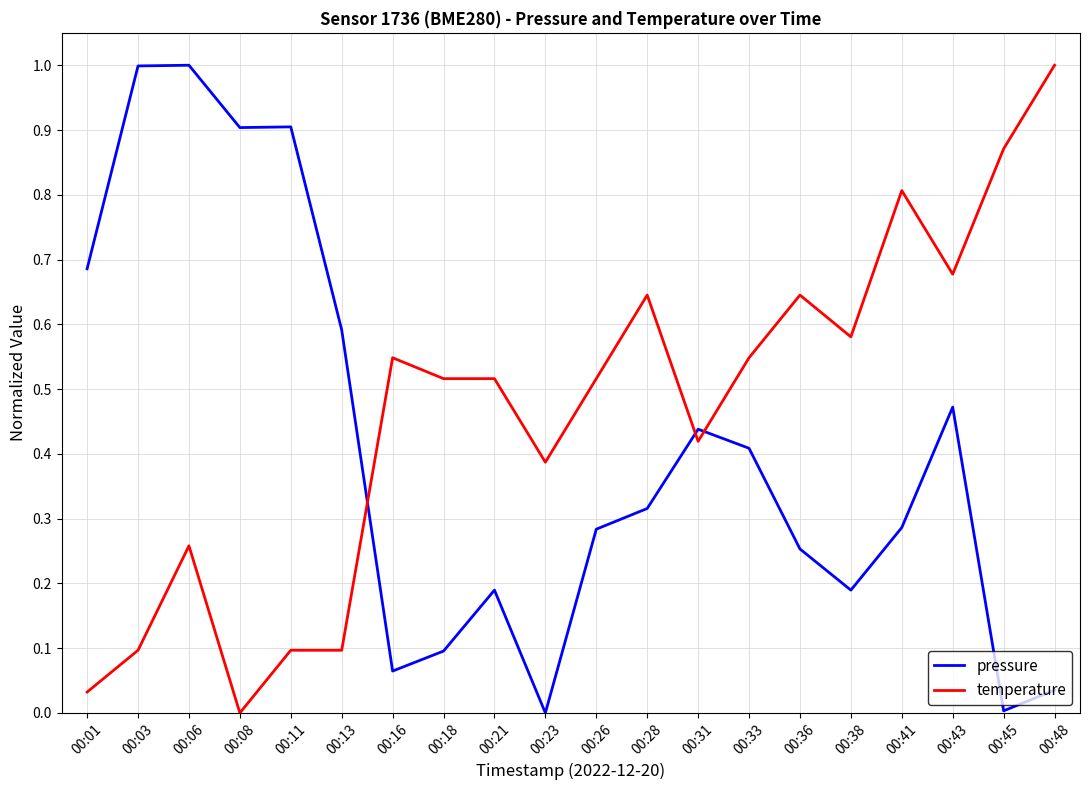

The temperature series shows 0.9 at 00:38. True or false?

False